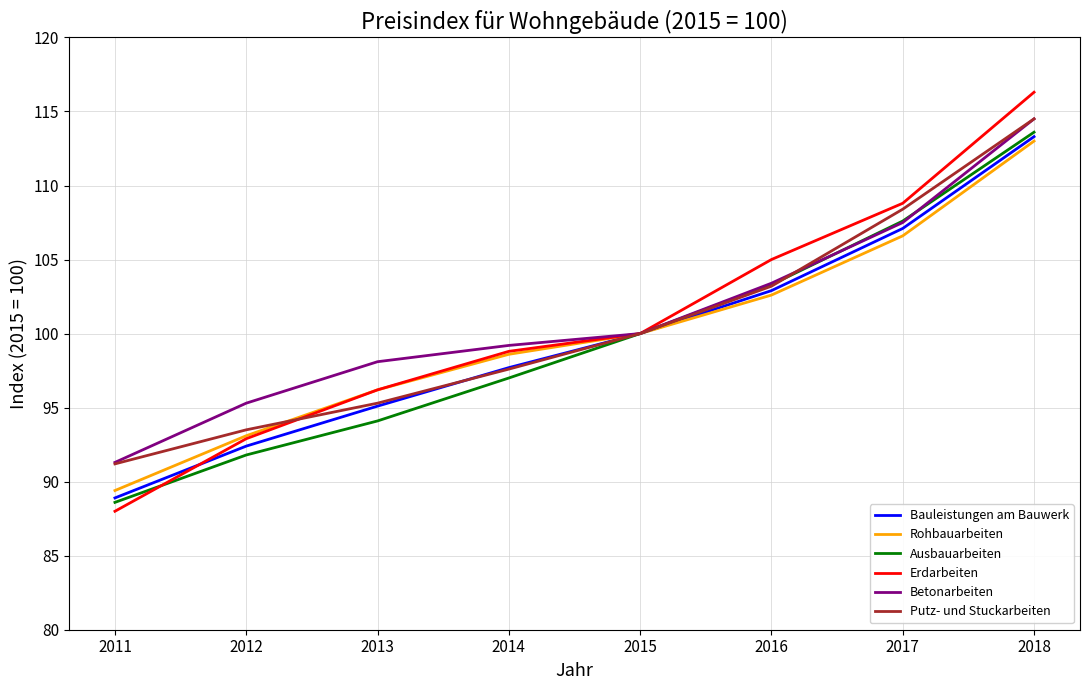

Is the value of Bauleistungen am Bauwerk at 2018 greater than the value of Betonarbeiten at 2011?

Yes